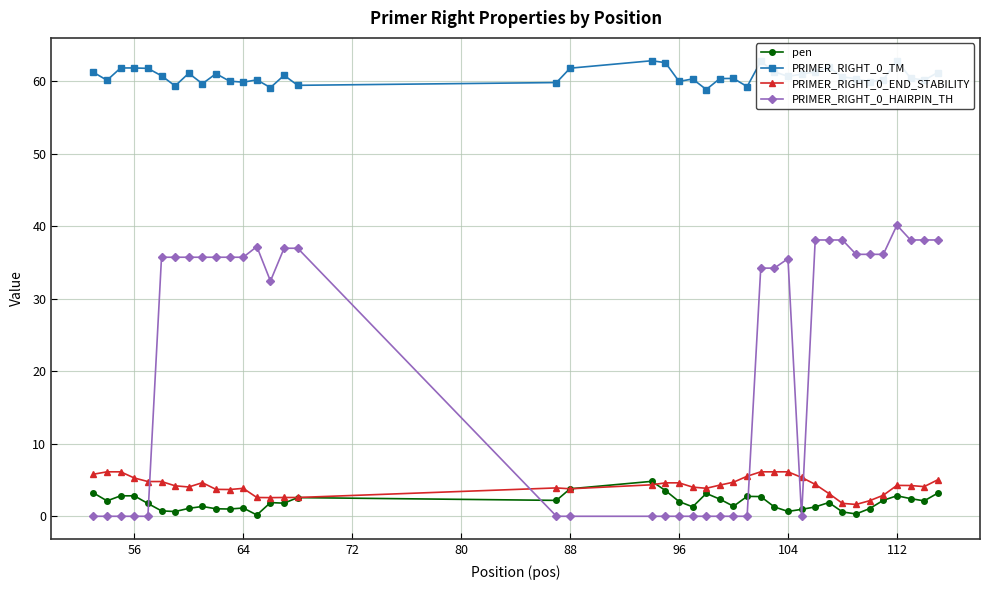

True or false: PRIMER_RIGHT_0_HAIRPIN_TH and pen cross at least once.

True